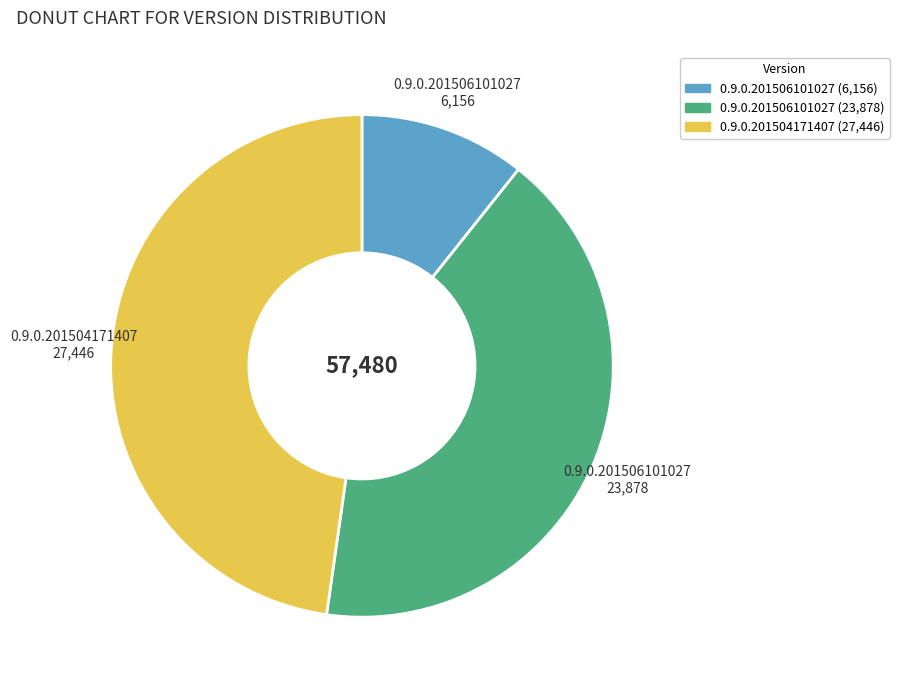

Is the sum of 0.9.0.201504171407 (27,446) and 0.9.0.201506101027 (6,156) greater than half?

Yes